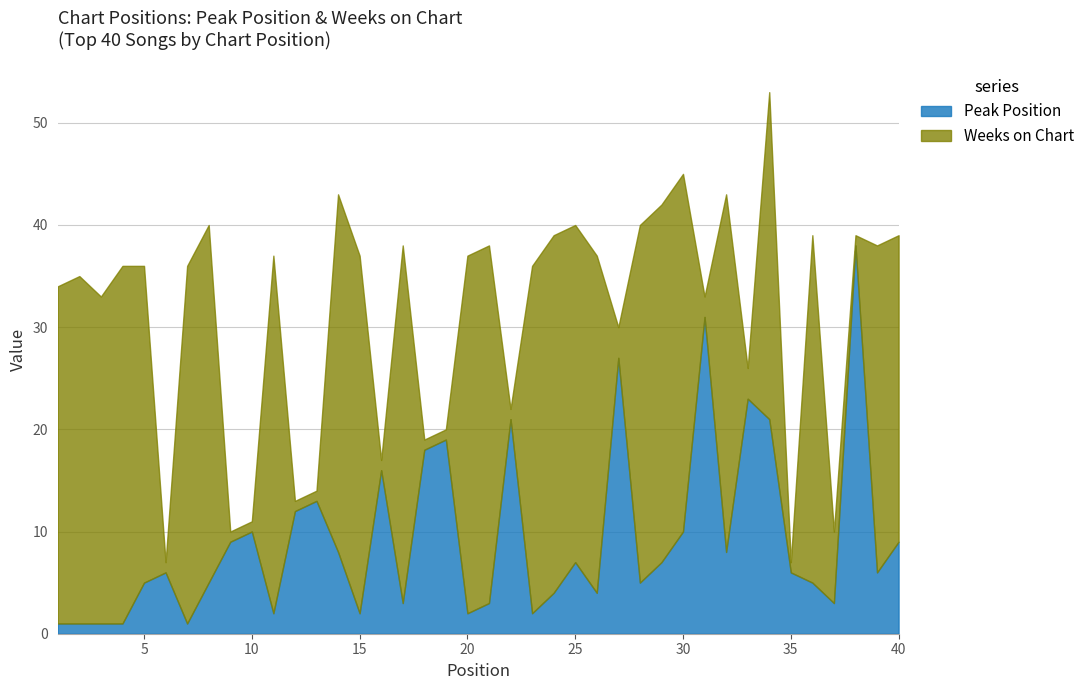

List the series in order of their peak value, highest first.

Peak Position, Weeks on Chart